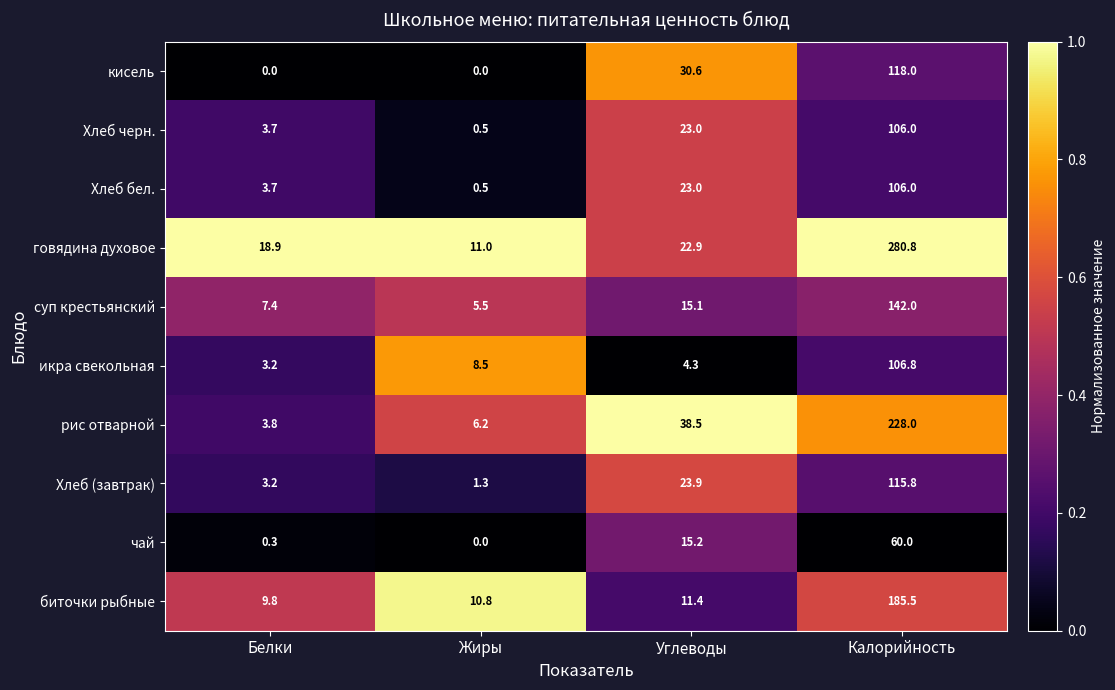

Which series has the widest spread of values?

говядина духовое